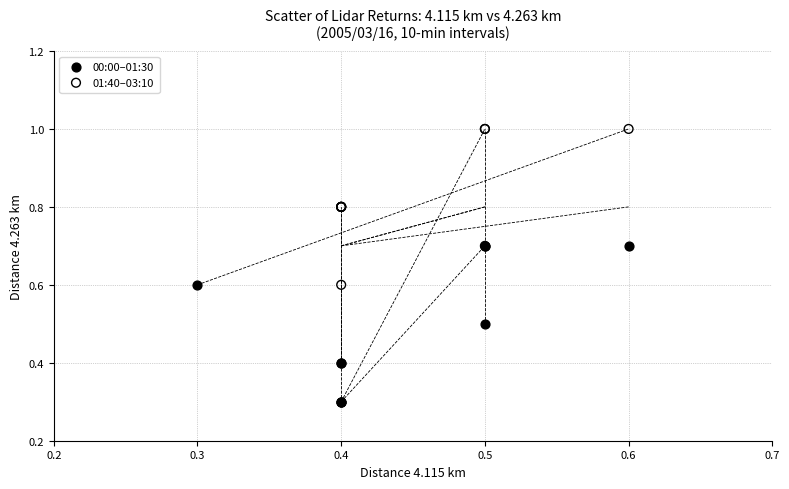

Which series contains the highest Y value?

01:40–03:10